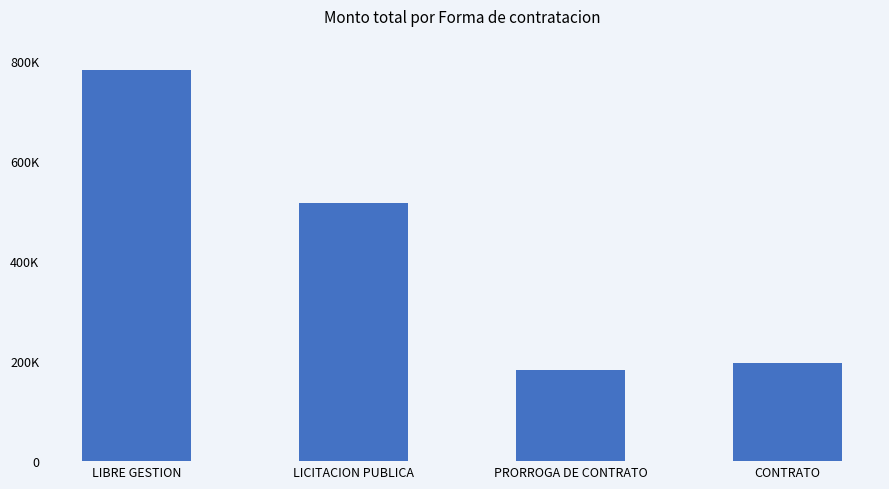

Approximately how many times larger is the value at PRORROGA DE CONTRATO compared to CONTRATO?

0.9